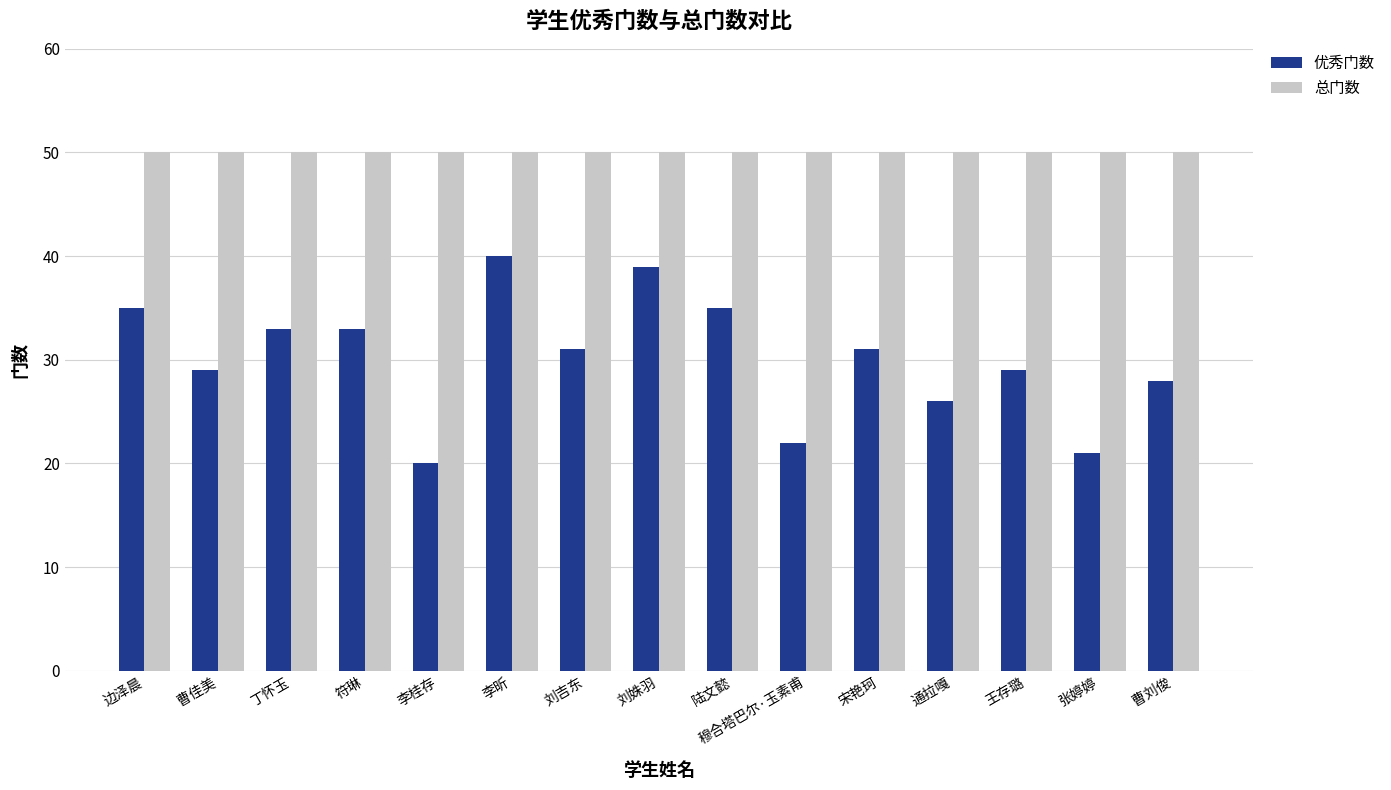

Read the 优秀门数 value at 宋艳珂, to the nearest 5.

30